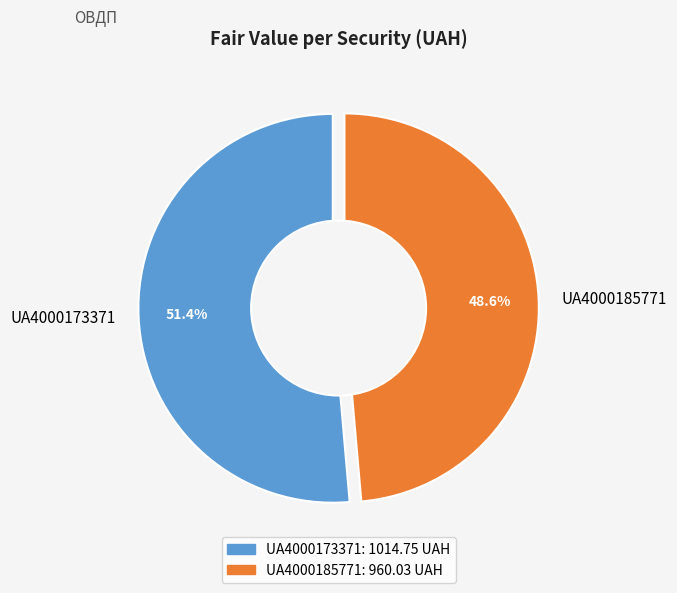

How many segments does this pie chart have?

2